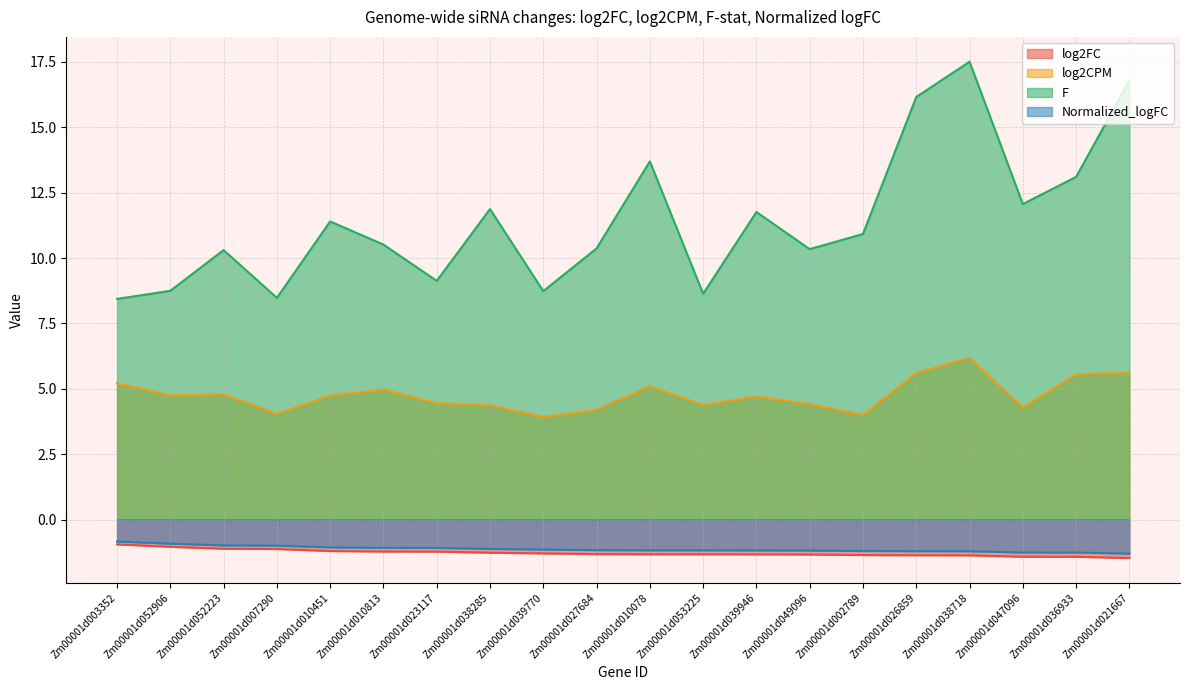

Rank the categories by F value from lowest to highest.

Zm00001d003352, Zm00001d007290, Zm00001d053225, Zm00001d039770, Zm00001d052906, Zm00001d023117, Zm00001d052223, Zm00001d049096, Zm00001d027684, Zm00001d010813, Zm00001d002789, Zm00001d010451, Zm00001d039946, Zm00001d038285, Zm00001d047096, Zm00001d036933, Zm00001d010078, Zm00001d026859, Zm00001d021667, Zm00001d038718